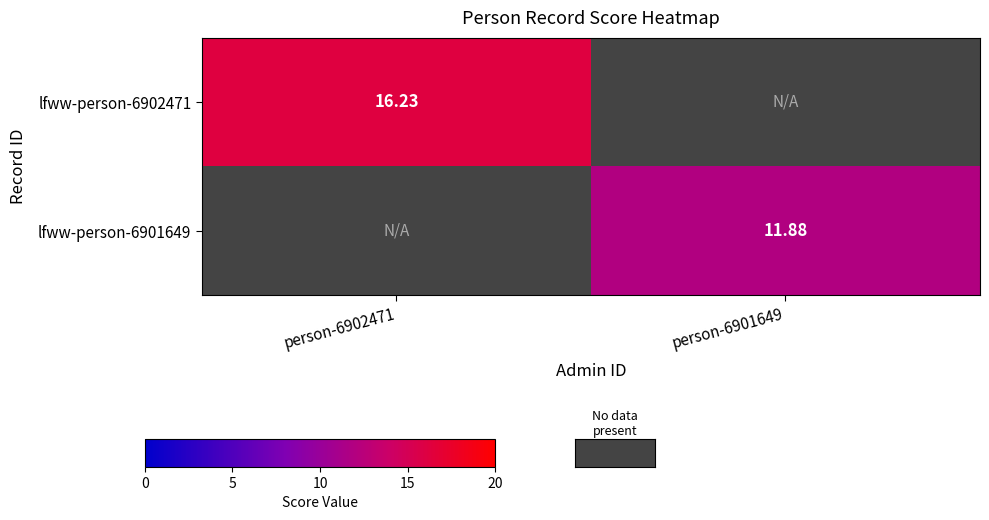

List the series in order of their overall mean, lowest first.

lfww-person-6901649, lfww-person-6902471